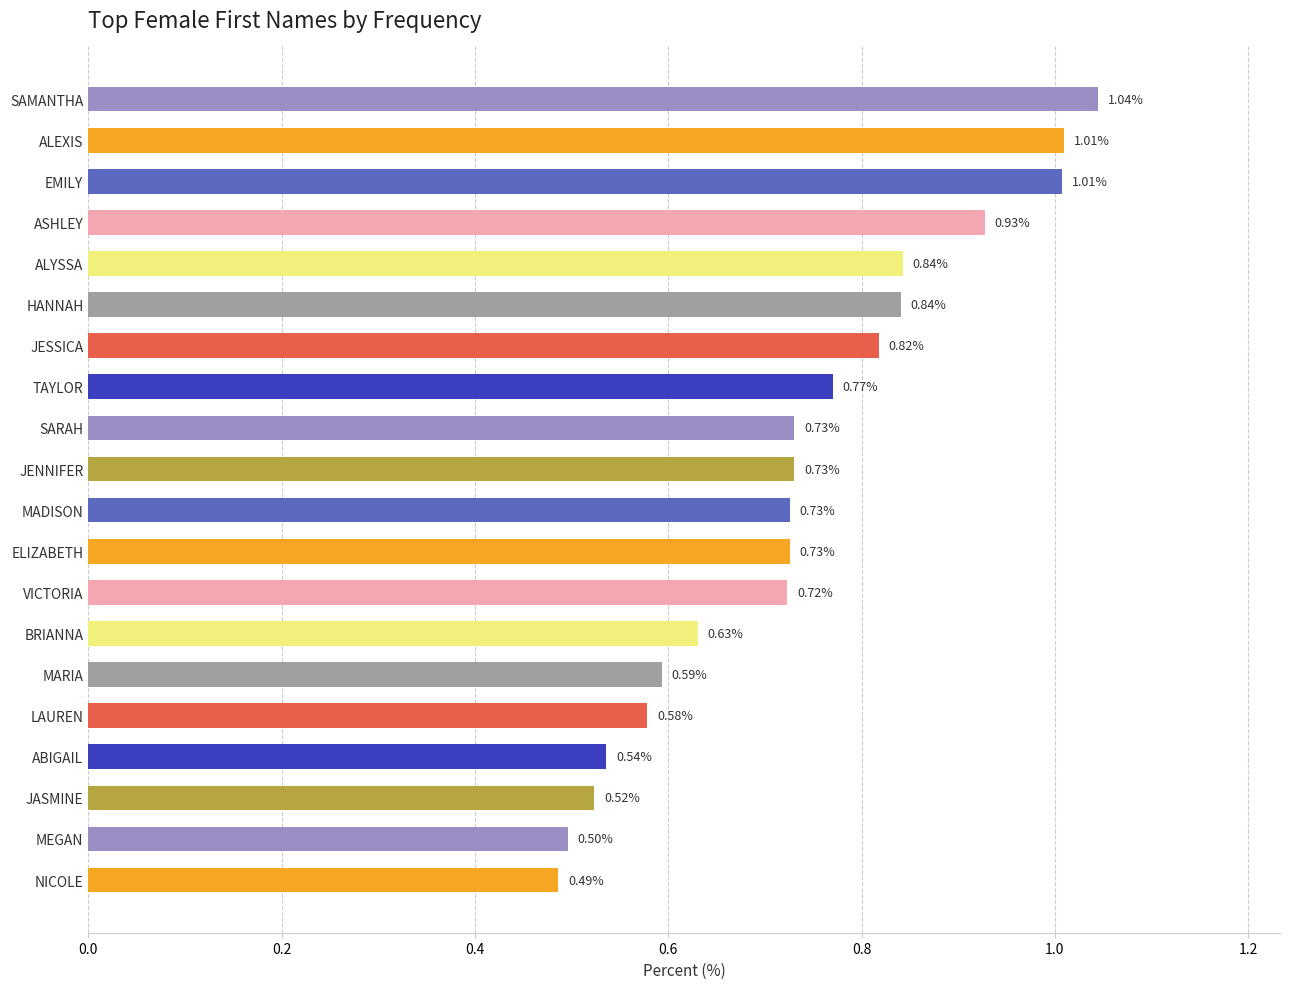

What is the difference between the second highest and second lowest values?

0.5